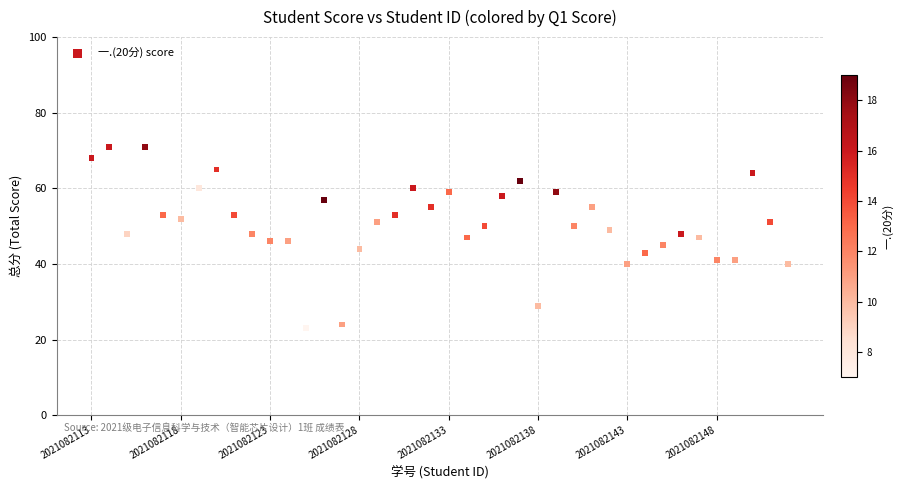

What is the range of Y values (max minus min)?

48